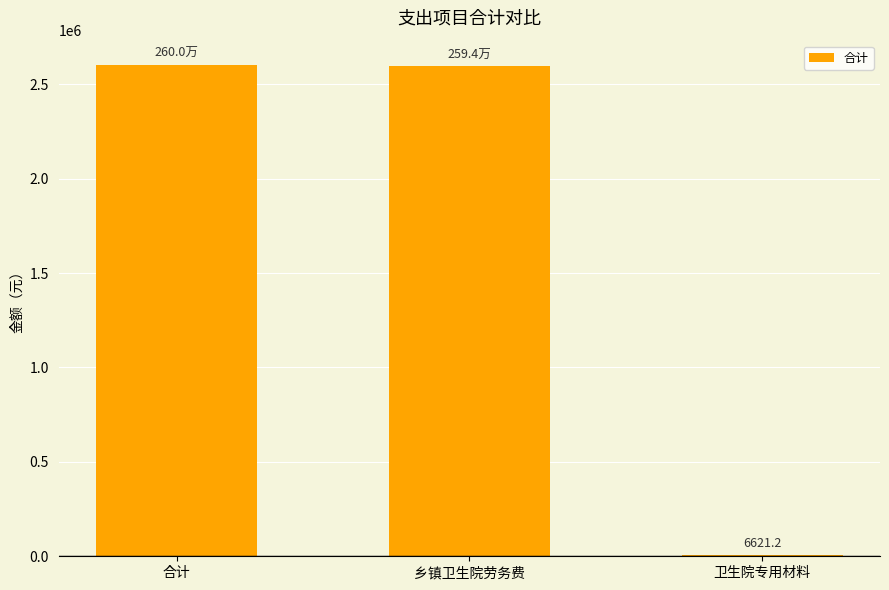

What is the sum of all values?

5200664.9